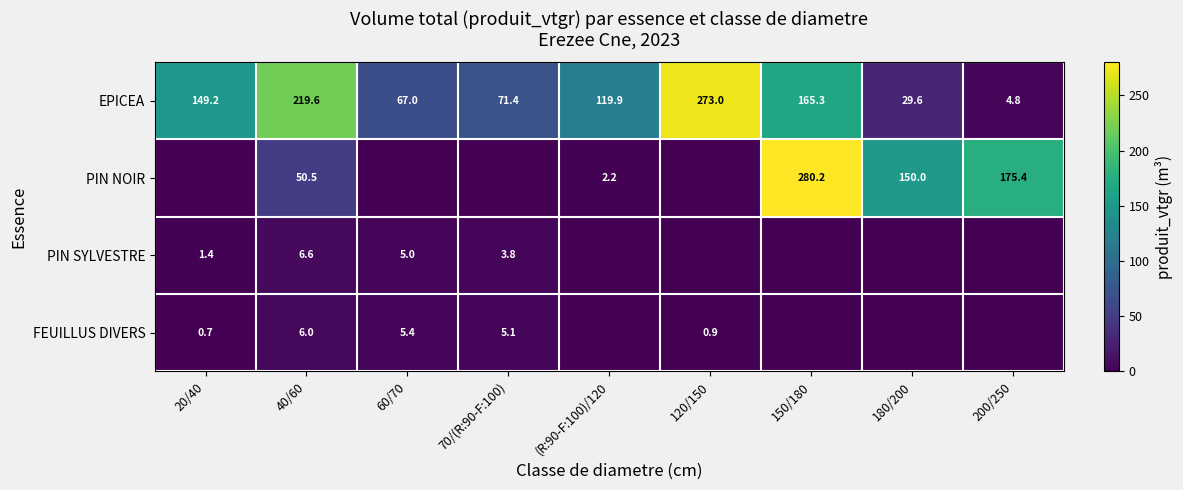

What is the sum of the FEUILLUS DIVERS values at 120/150 and 60/70?

6.3